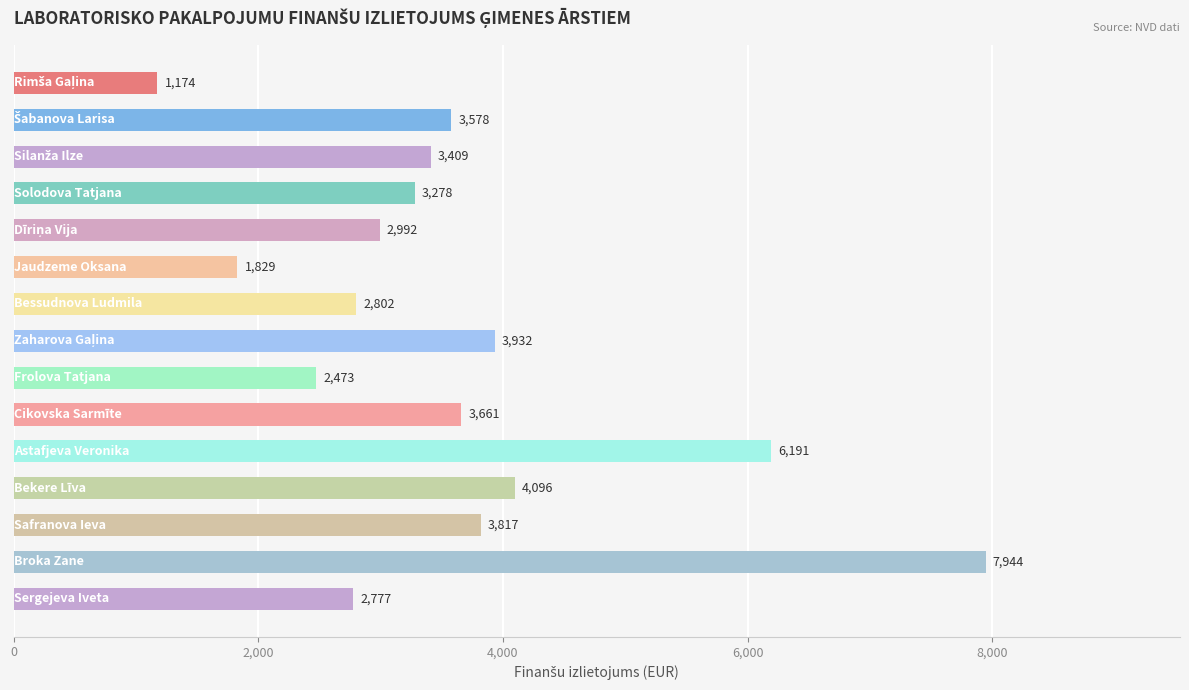

Are the bars grouped side by side (vs. stacked)?

No